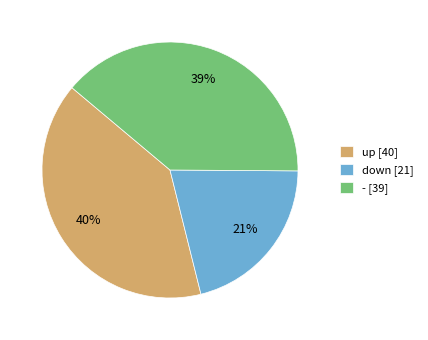

Is it true that up is 40% of the pie?

True